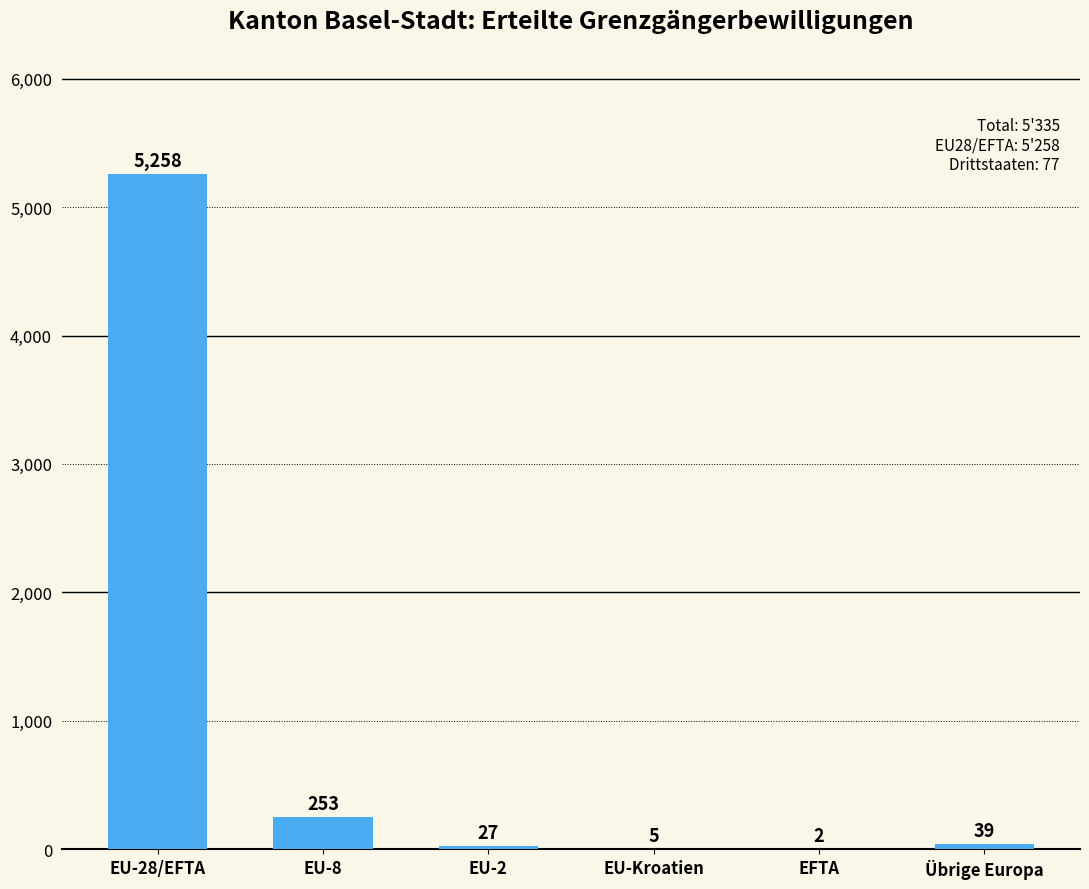

What is the greatest value displayed?

5258